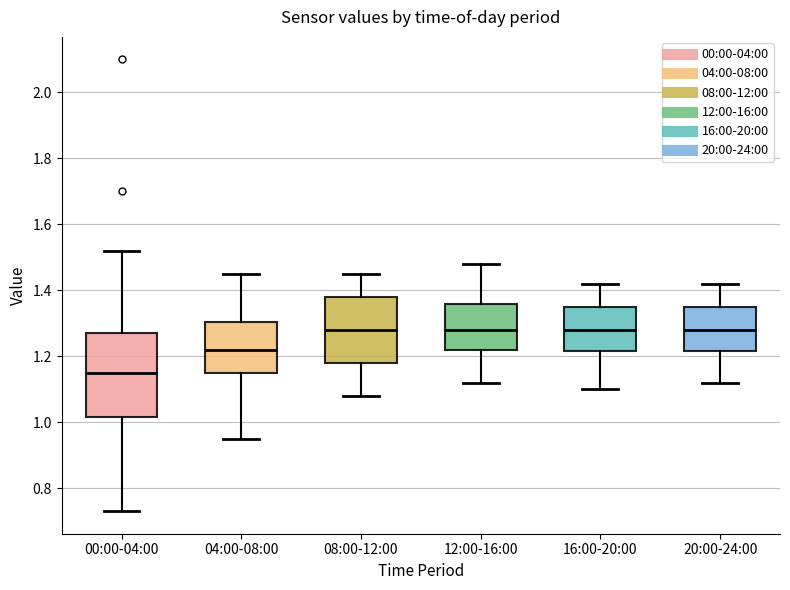

Where is the lower edge of the box for 16:00-20:00 on the y-axis? The values are not printed on the chart, so give them approximately, as read against the axis.

1.22